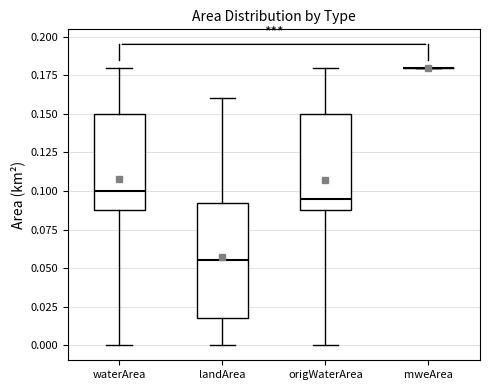

Reading left to right, read every box against the y-axis: the position of its median line, the range the box covers, and the ends of its whiskers. The values are not printed on the chart, so give them approximately, as read against the axis.

waterArea: median 0.100, box 0.090 to 0.150, whiskers 0.000 to 0.180
landArea: median 0.055, box 0.020 to 0.095, whiskers 0.000 to 0.160
origWaterArea: median 0.095, box 0.090 to 0.150, whiskers 0.000 to 0.180
mweArea: box collapsed to a line at 0.180, whiskers 0.180 to 0.180